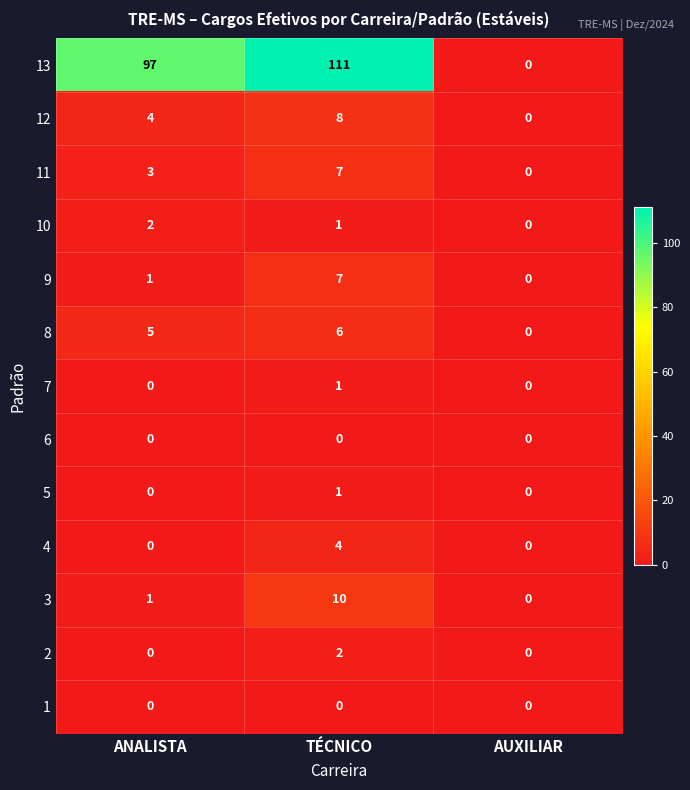

At which category does the chart reach its peak across all series?

TÉCNICO